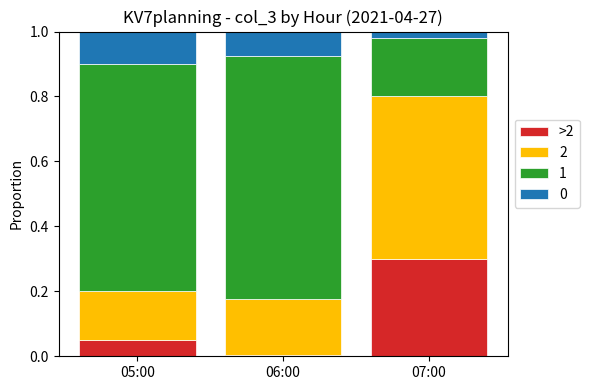

Does the chart contain any negative values?

No